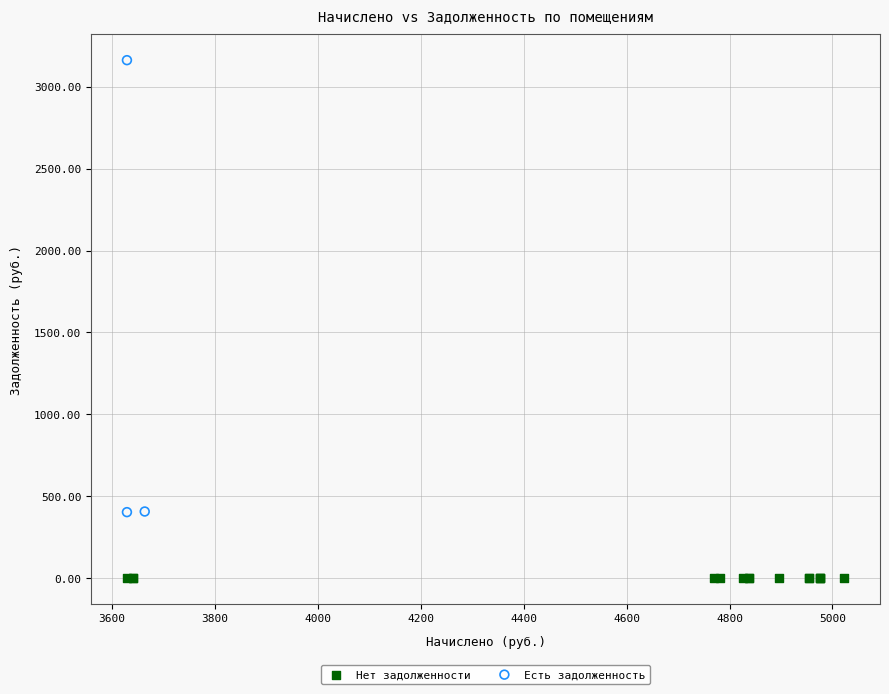

Which series reaches the maximum Y coordinate?

Есть задолженность